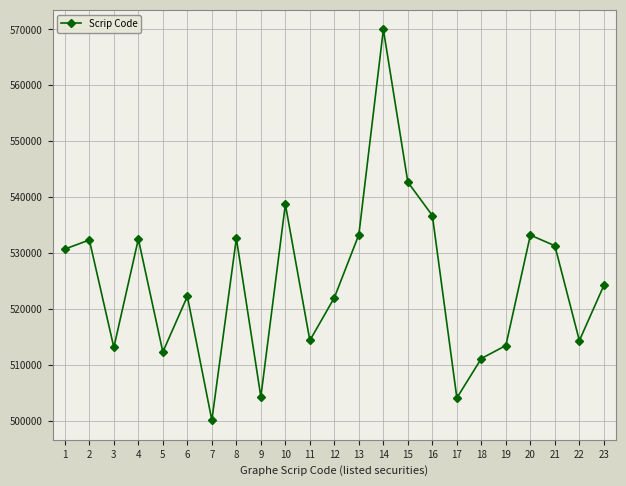

What is the difference between the maximum and minimum values?

69922